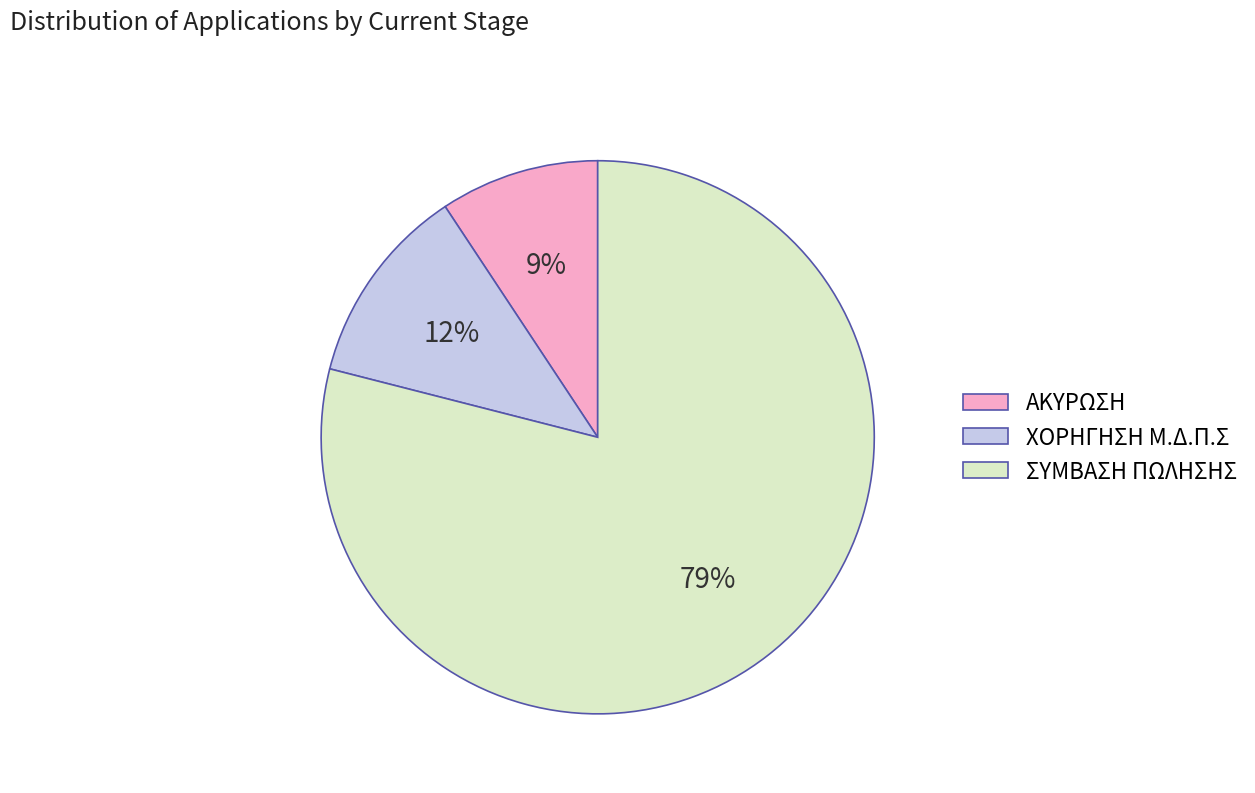

Do ΣΥΜΒΑΣΗ ΠΩΛΗΣΗΣ and ΑΚΥΡΩΣΗ together represent more than half of the pie?

Yes